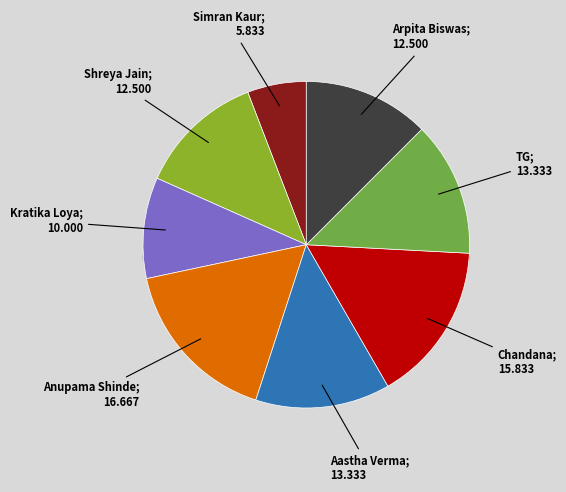

True or false: Anupama Shinde accounts for 30% of the total.

False